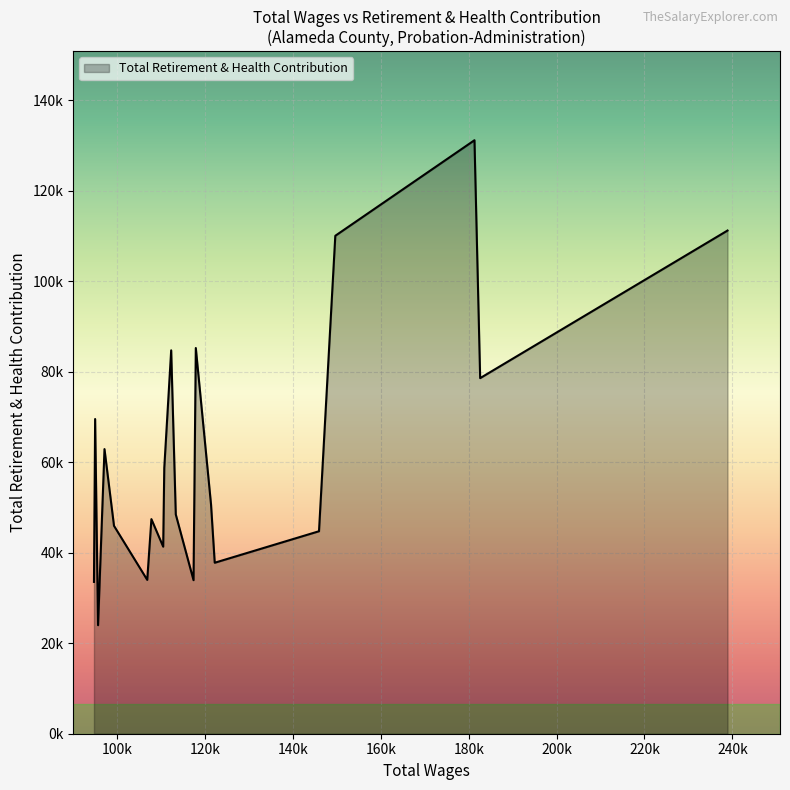

How many series are shown in this chart?

1